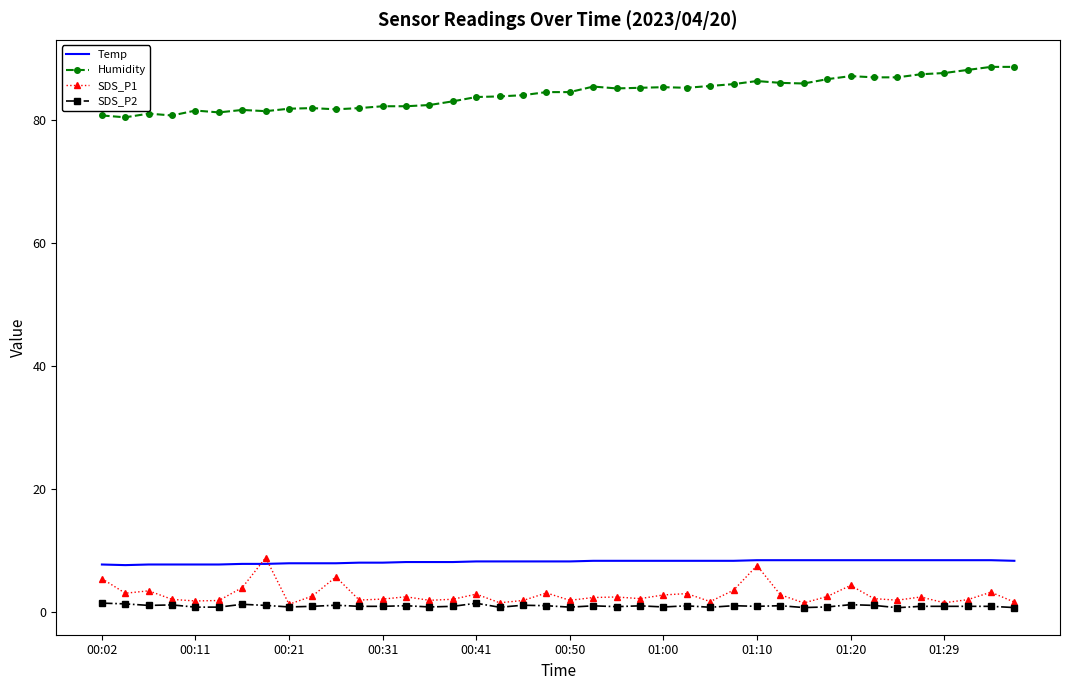

True or false: Humidity and Temp cross at least once.

False